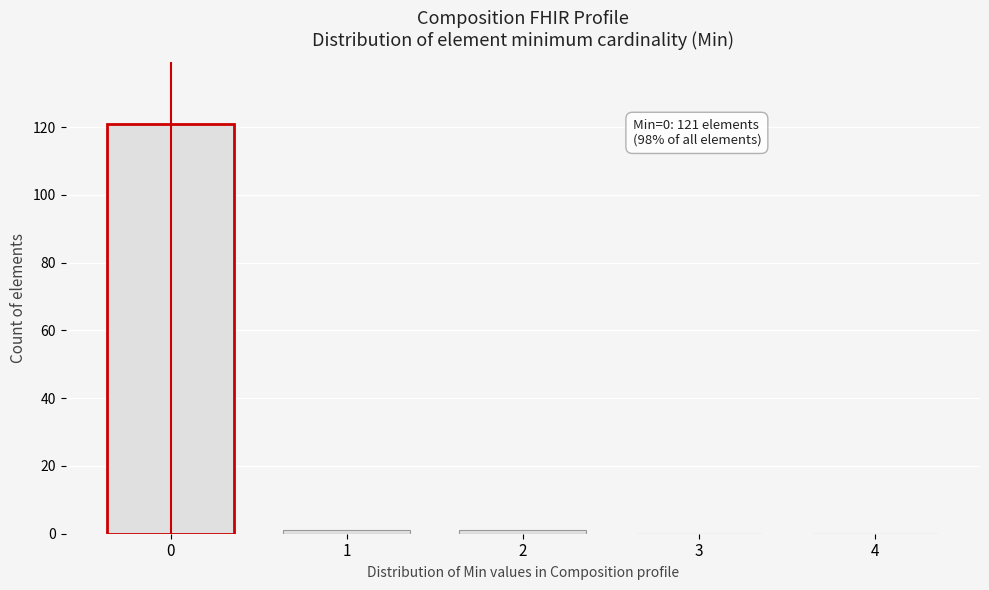

Reading left to right, transcribe all the data shown in this chart.

0=121	1=1	2=1	3=0	4=0